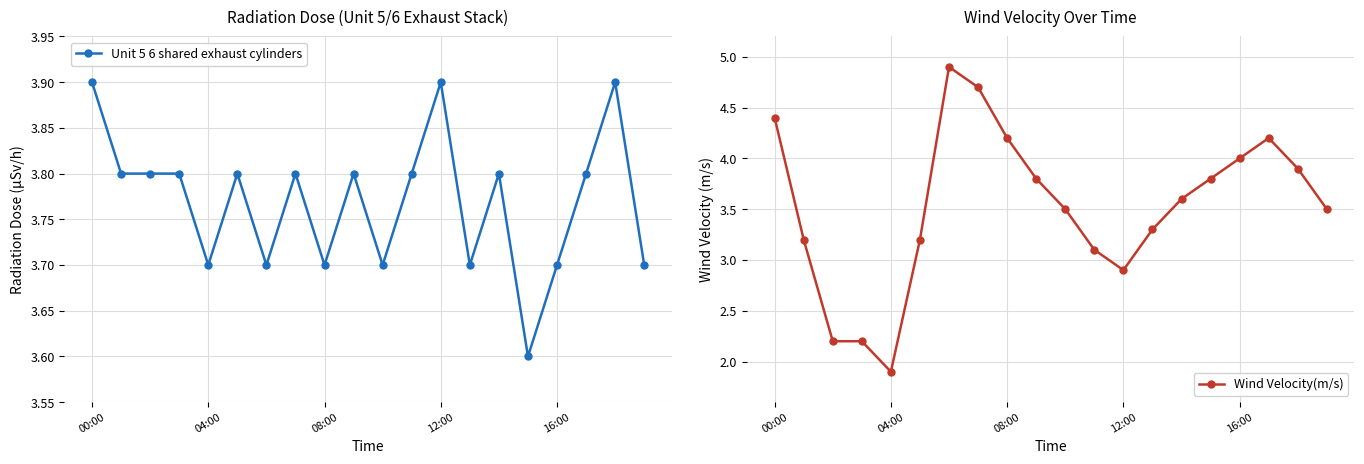

Rank the series by their maximum value, from highest to lowest.

Wind Velocity(m/s), Unit 5 6 shared exhaust cylinders